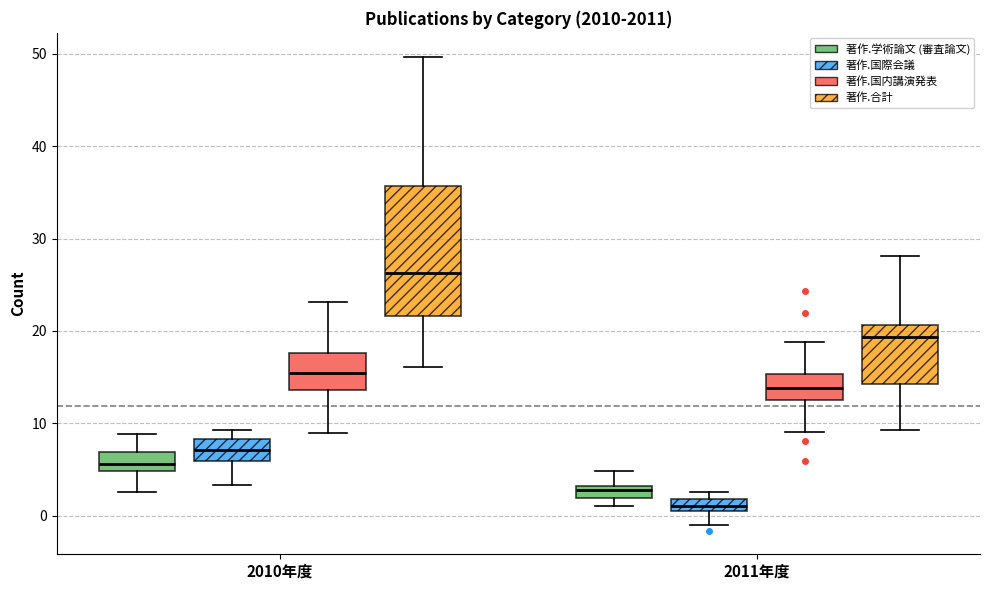

Which box has the highest median line?

2010年度 (著作.合計)